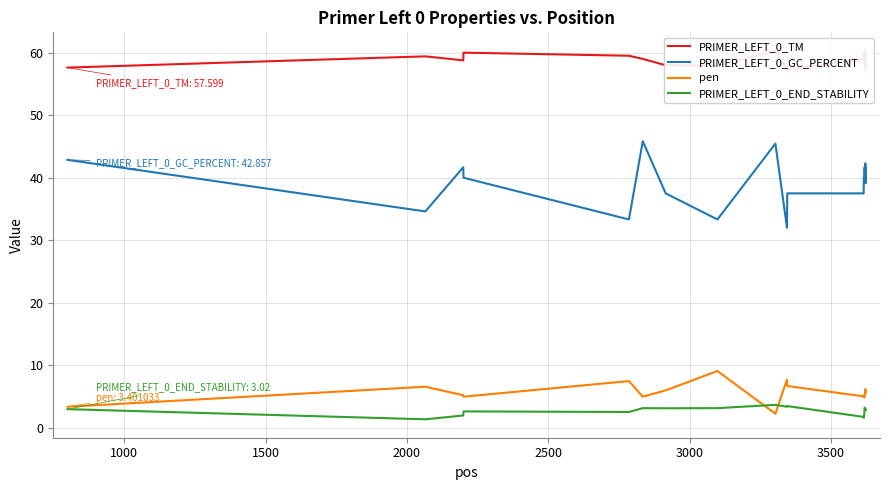

Which series has the widest spread of values?

PRIMER_LEFT_0_GC_PERCENT